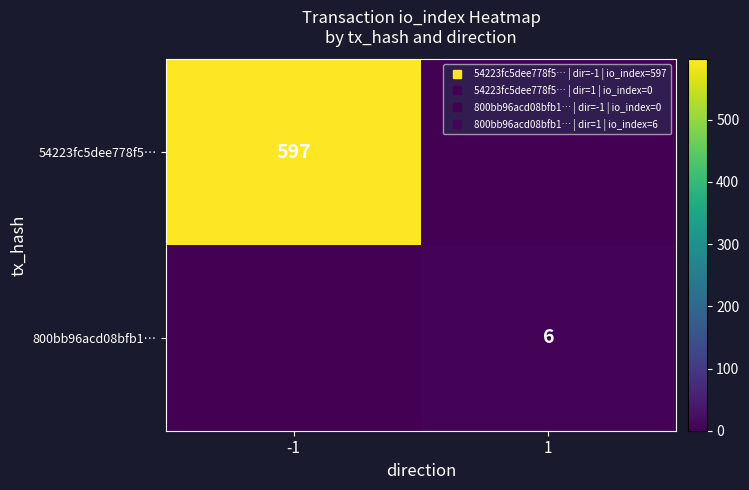

What is the difference between the maximum and minimum values in the 800bb96acd08bfb1… series?

6